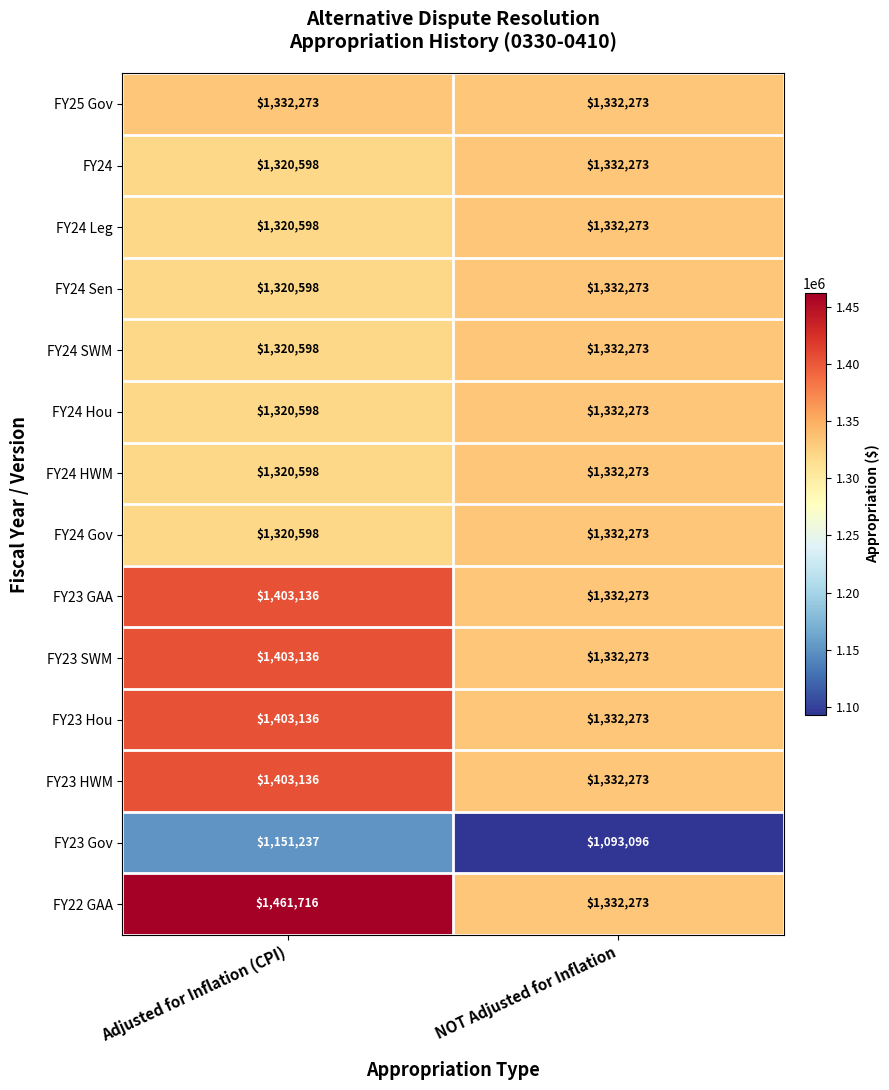

What is the total value across all series at Adjusted for Inflation (CPI)?

18801956